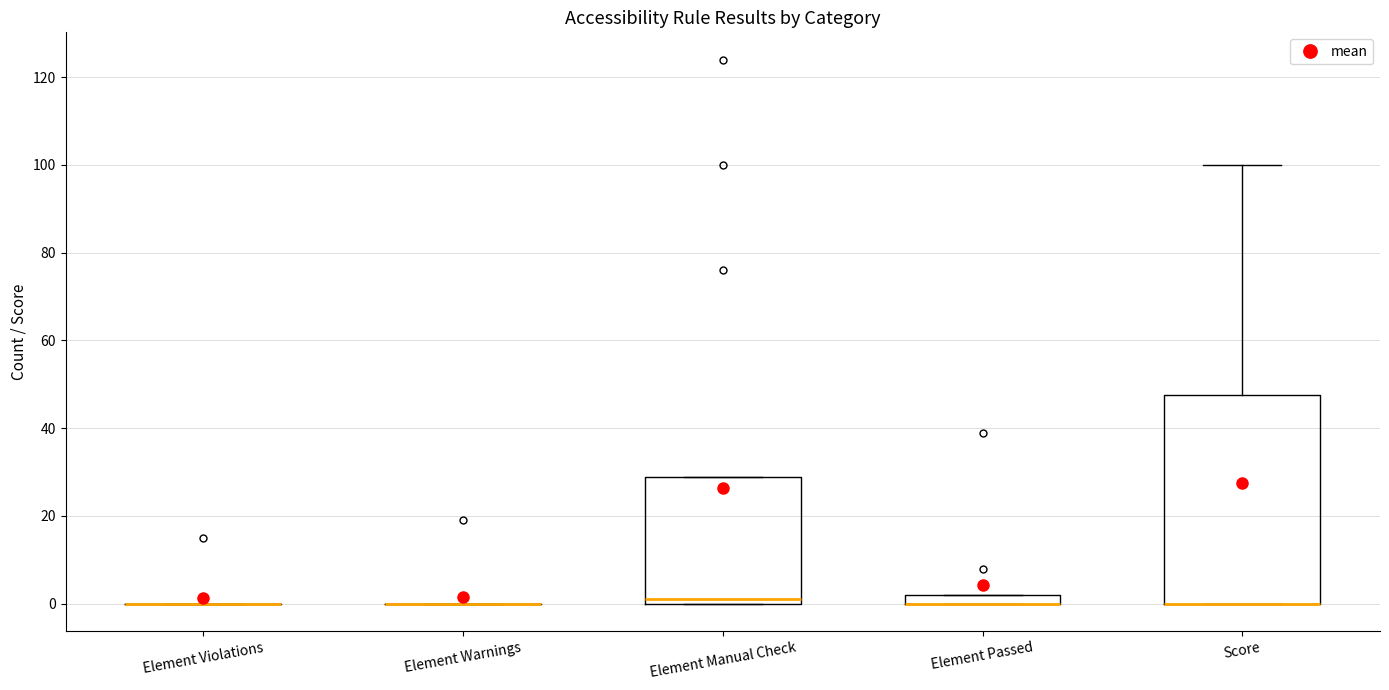

Comparing the boxes themselves (not the whiskers), which one is the tallest?

Score